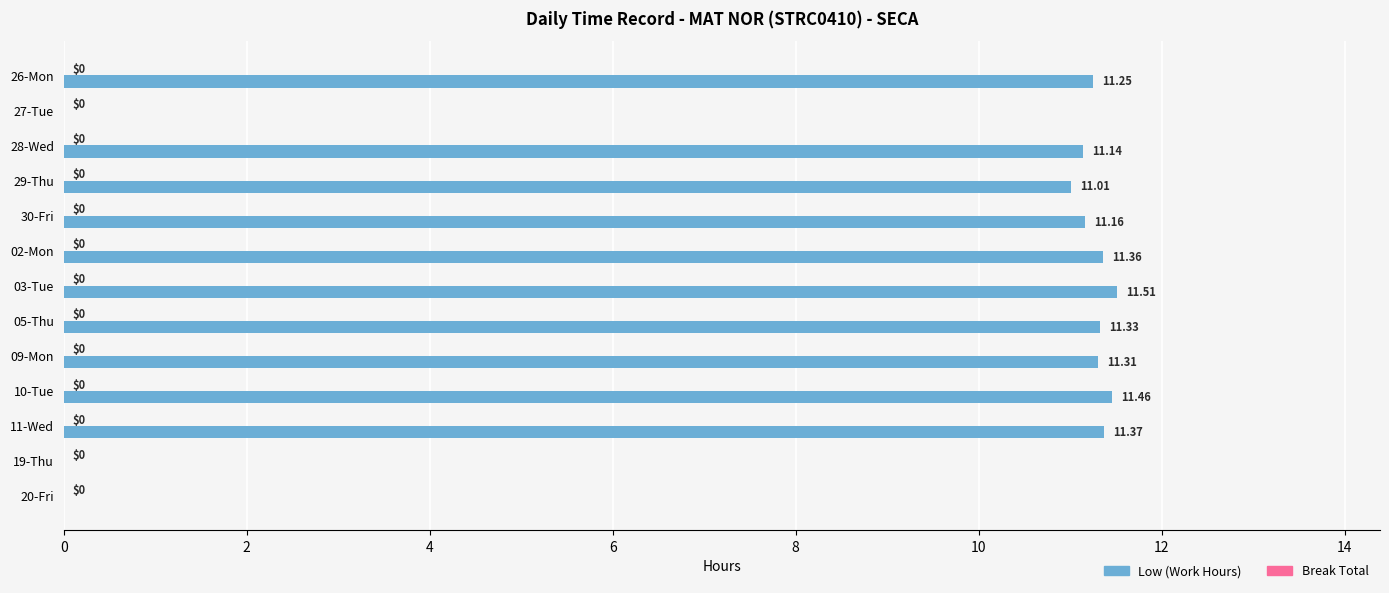

Between 02-Mon and 03-Tue, which is larger?

03-Tue